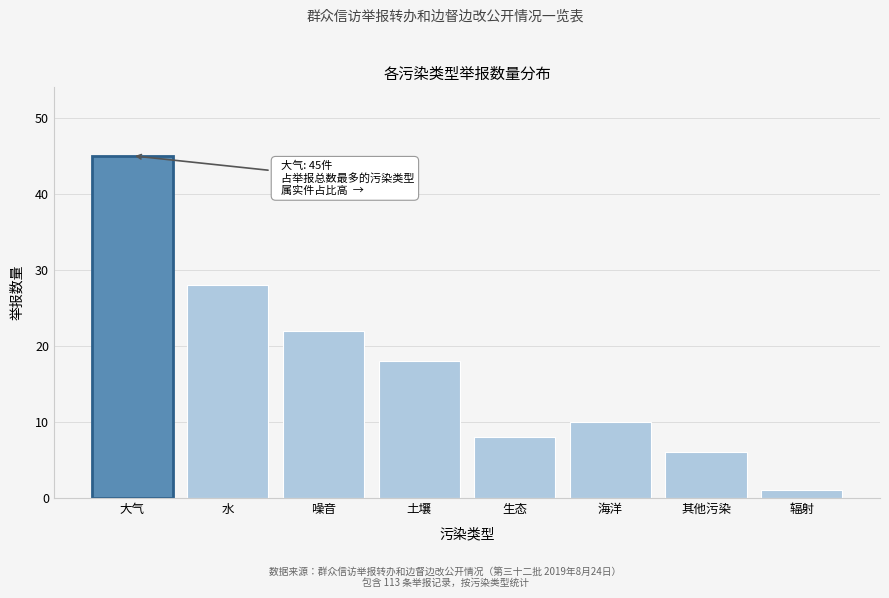

Reading left to right, what are all the values shown in this chart?

大气=45	水=28	噪音=22	土壤=18	生态=8	海洋=10	其他污染=6	辐射=1